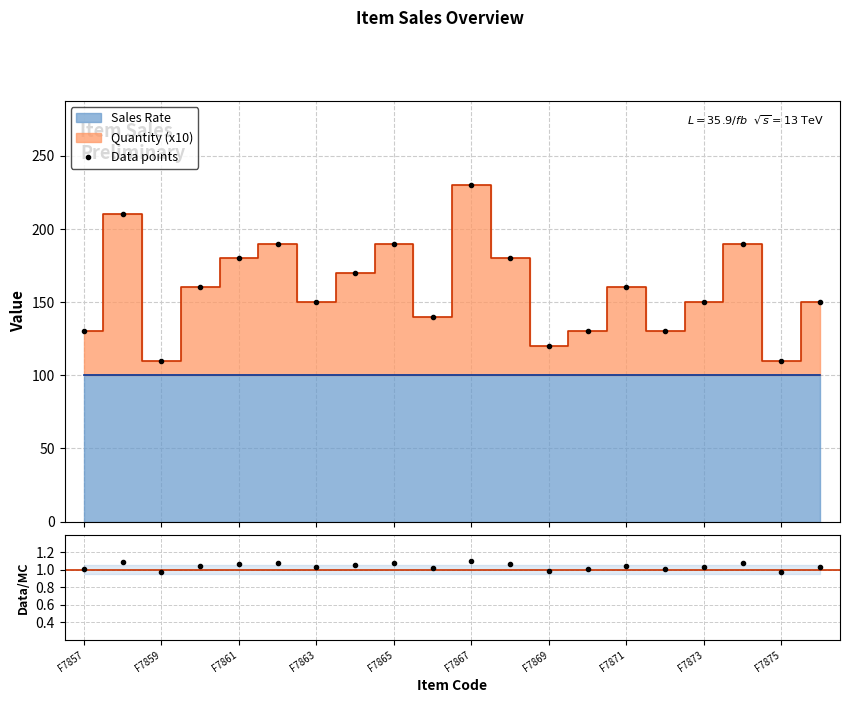

How many distinct data groups are displayed?

2